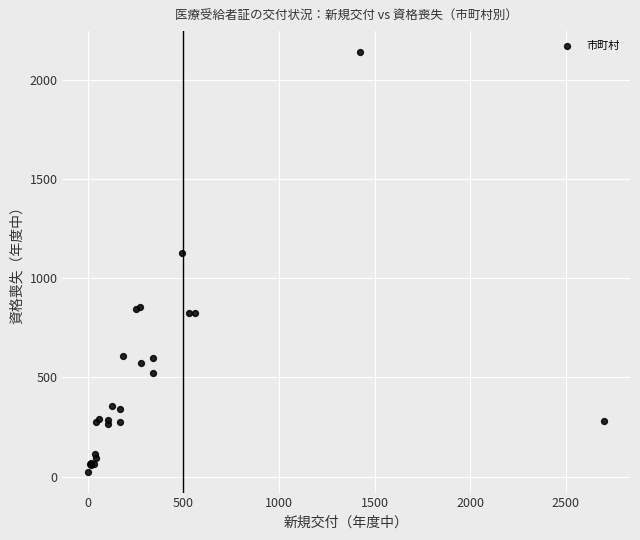

What Y value in the scatter plot is closest to 1083?

1126